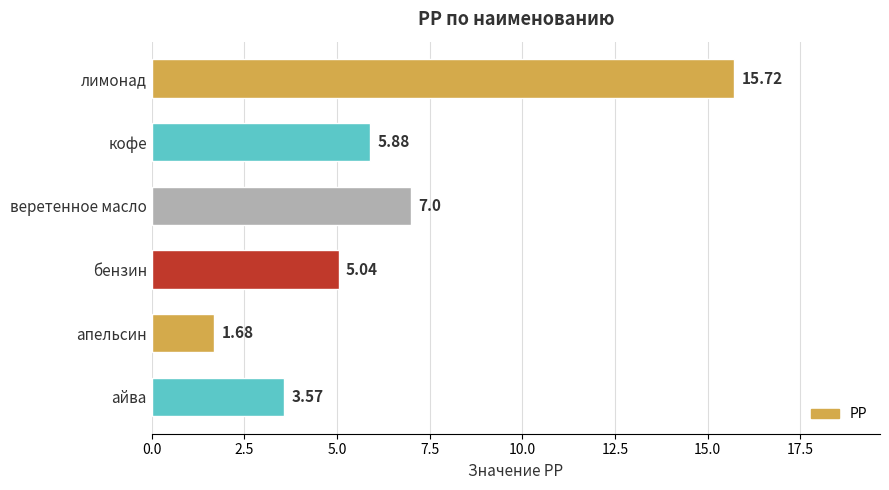

How many values exceed 5?

4